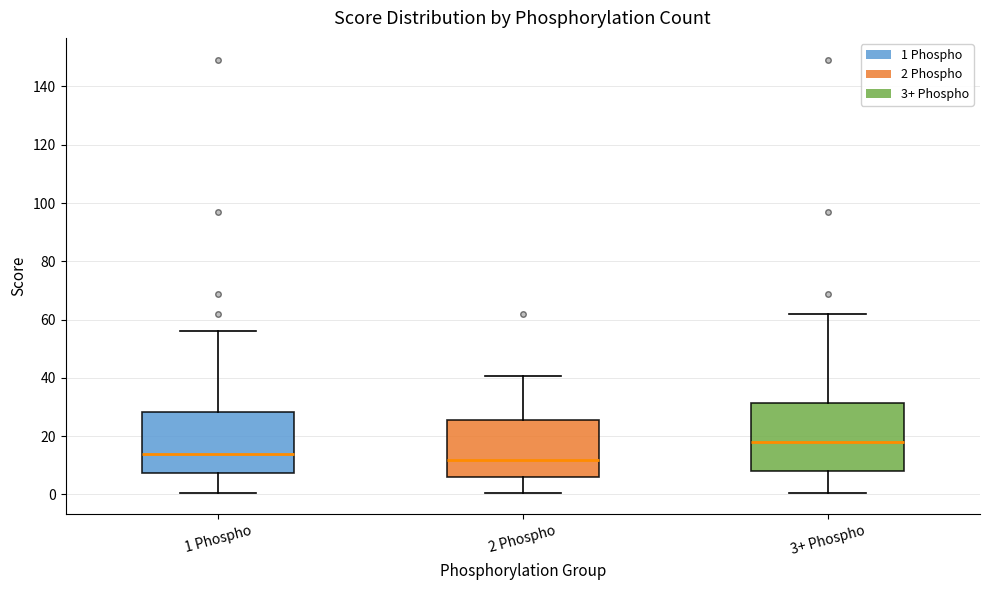

Reading left to right, read every box against the y-axis: the position of its median line, the range the box covers, and the ends of its whiskers. The values are not printed on the chart, so give them approximately, as read against the axis.

1 Phospho: median 14, box 8 to 28, whiskers 0 to 56
2 Phospho: median 12, box 6 to 26, whiskers 0 to 40
3+ Phospho: median 18, box 8 to 32, whiskers 0 to 62